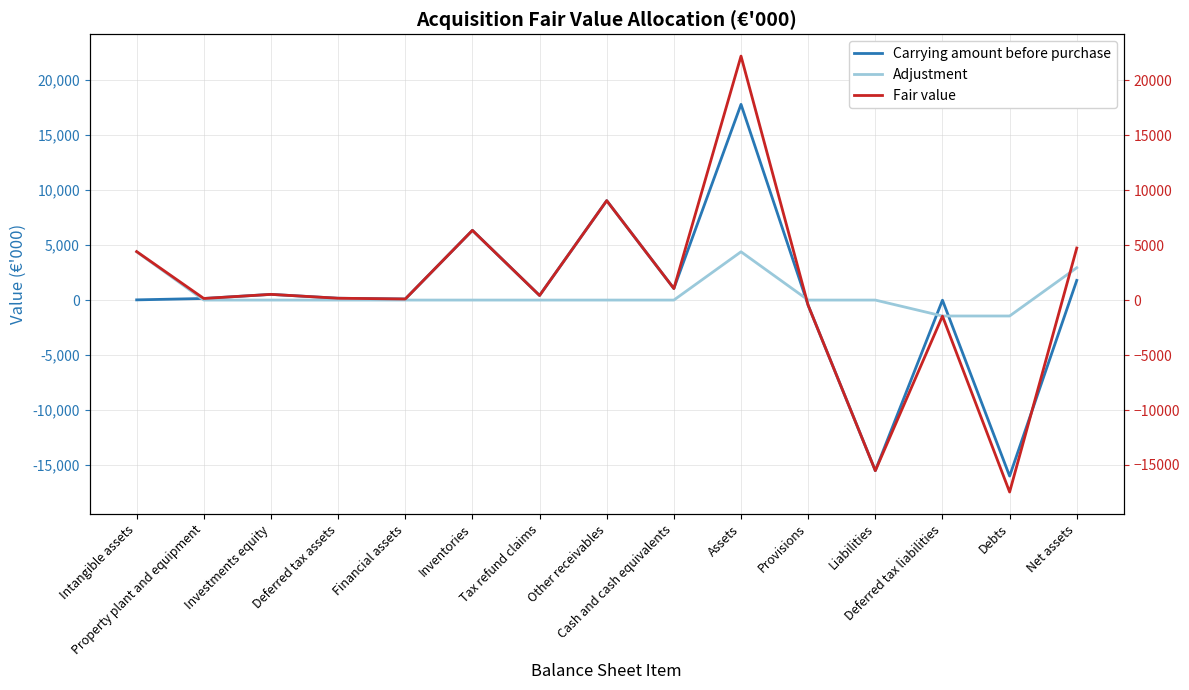

How many values in Carrying amount before purchase are below zero?

4